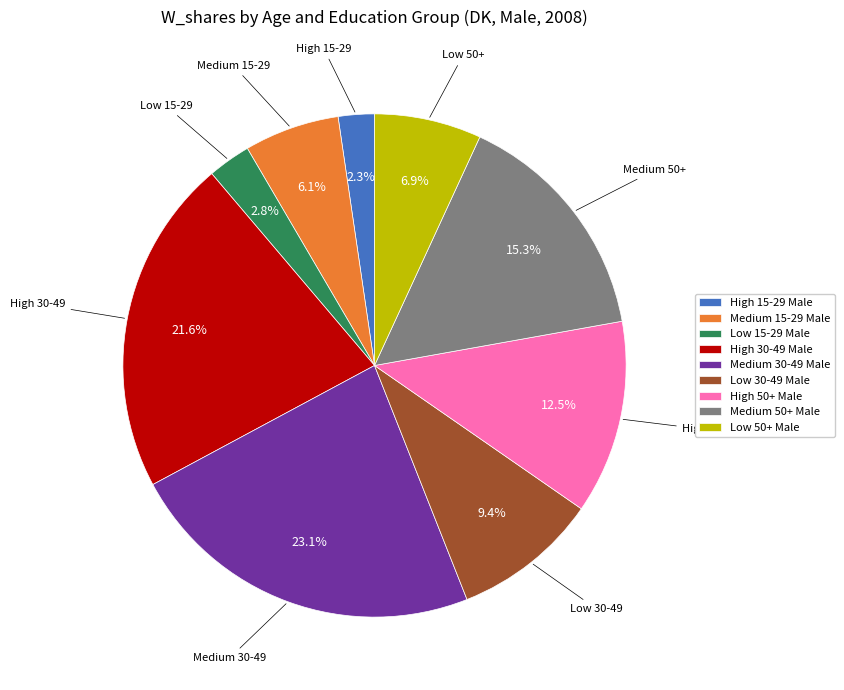

What portion of the pie excludes Medium 50+ Male?

84.7%